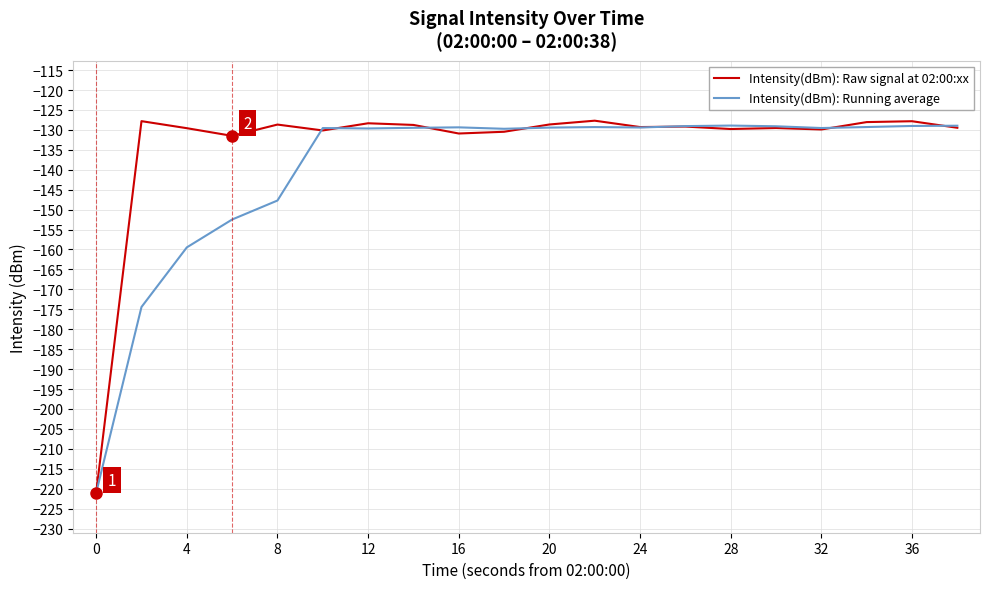

How many lines are shown in the chart?

2